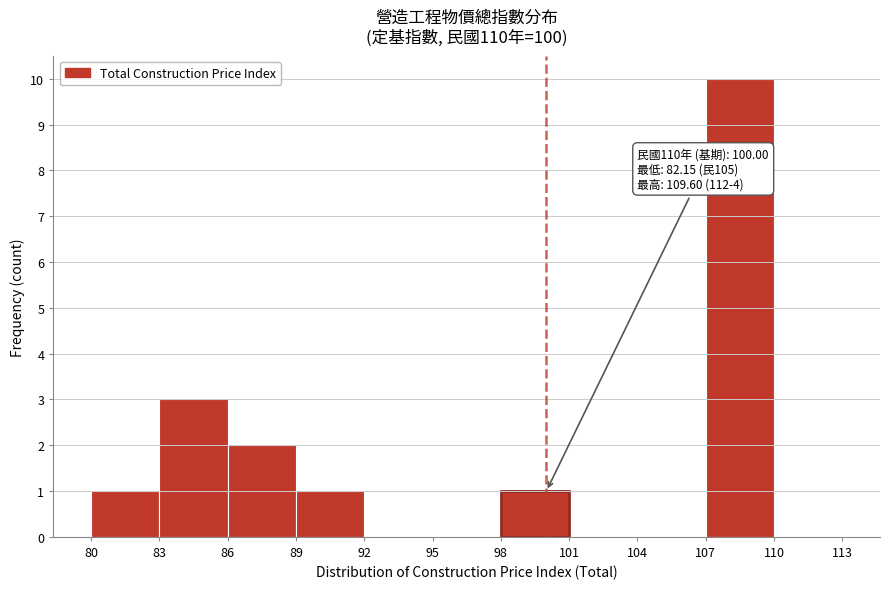

Over which range of the x-axis is the bar tallest?

107 to 110